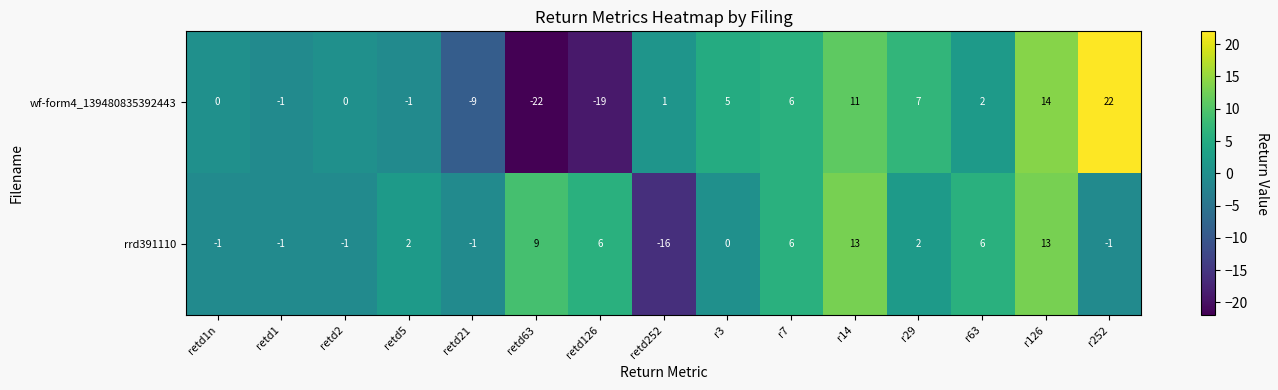

At which category does the chart reach its peak across all series?

r252